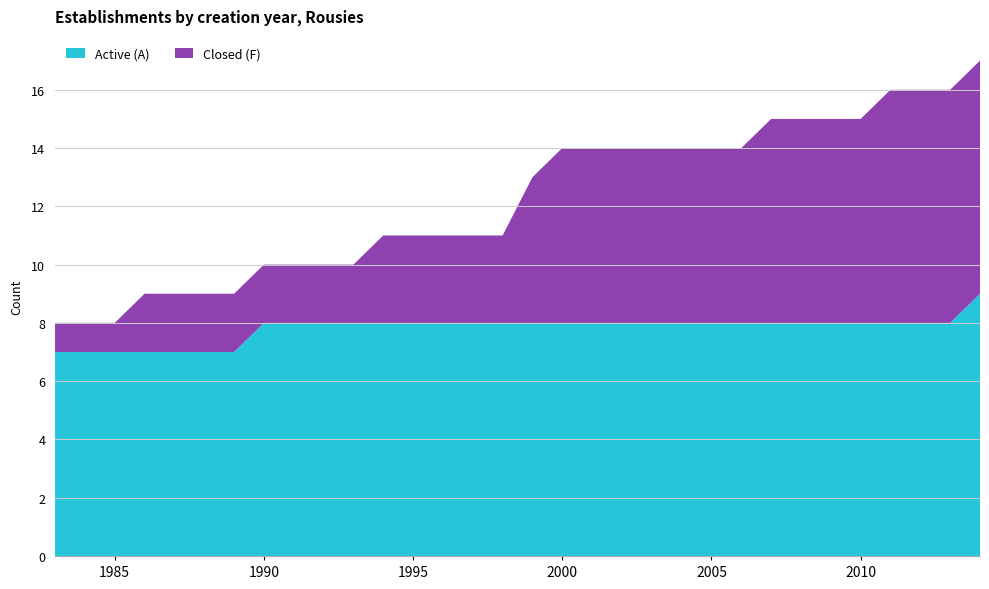

Is it true that Active (A) equals 11 at 2010?

False